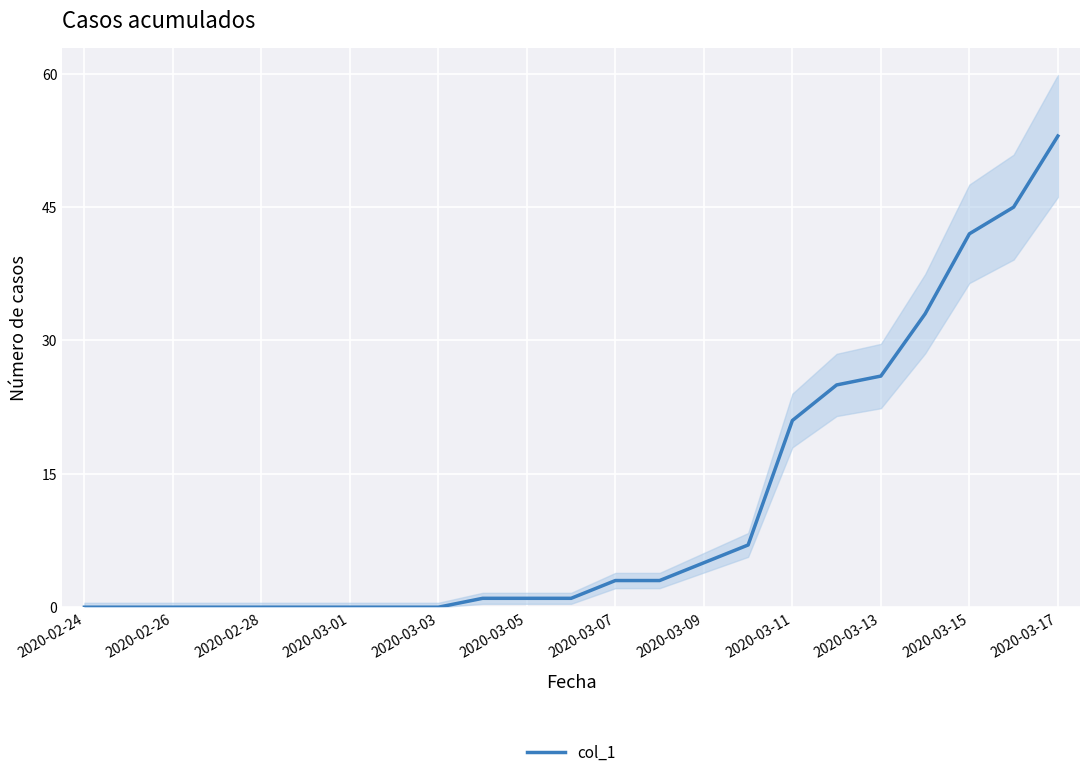

The value of col_1 at 2020-03-17 is 72. True or false?

False